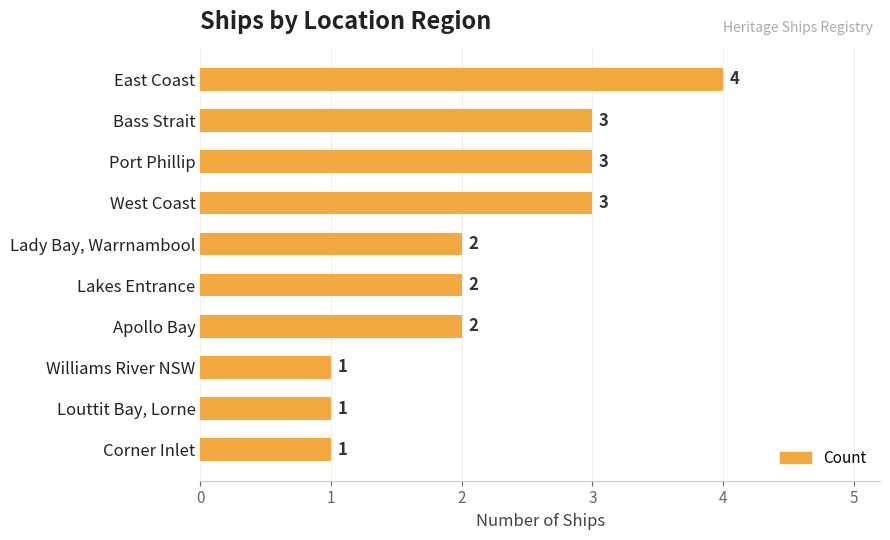

Are the bars horizontal?

Yes